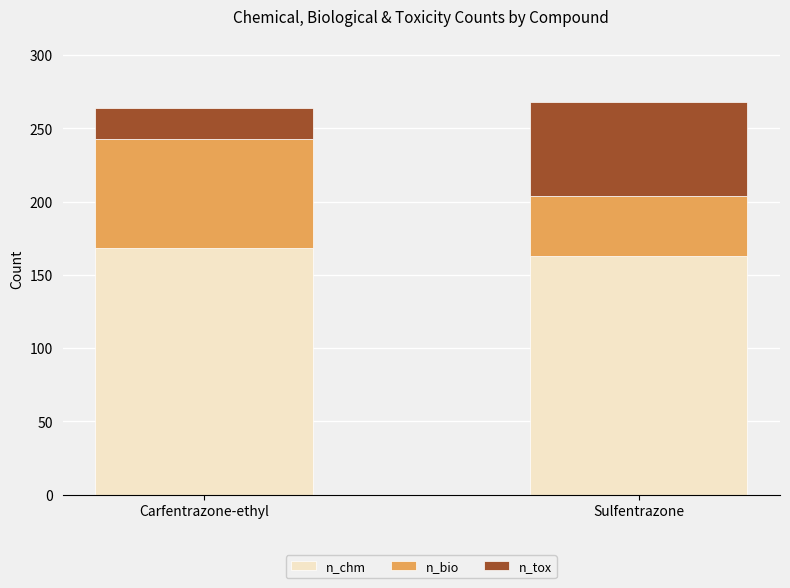

What is the minimum value for n_chm?

163